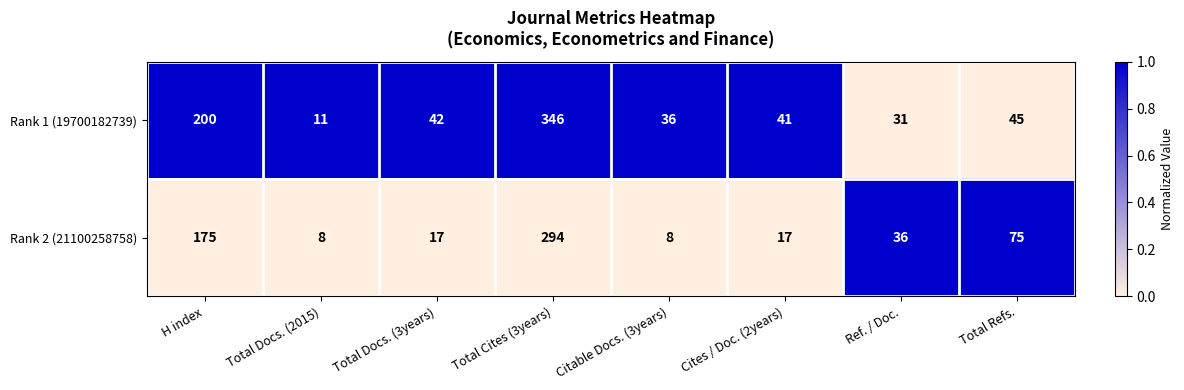

Rank the series by their average value, from lowest to highest.

Rank 2 (21100258758), Rank 1 (19700182739)